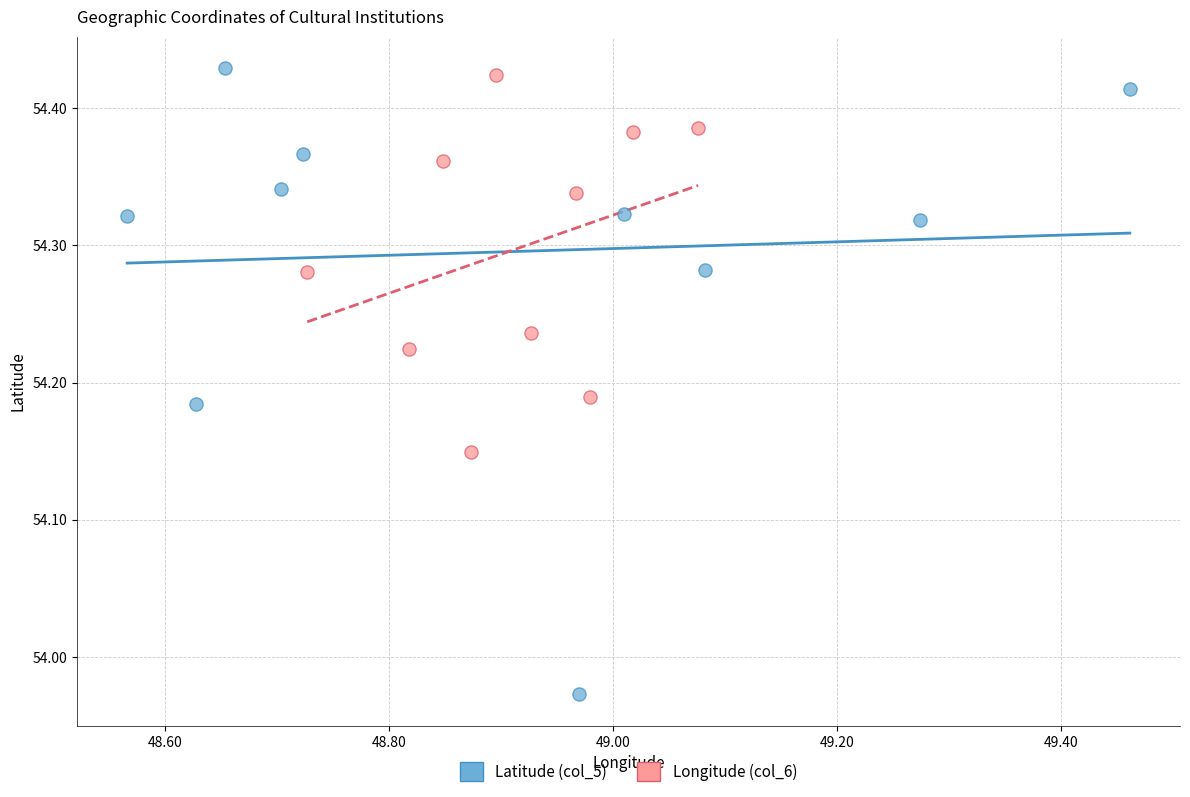

Which series reaches the minimum Y coordinate?

Latitude (col_5)